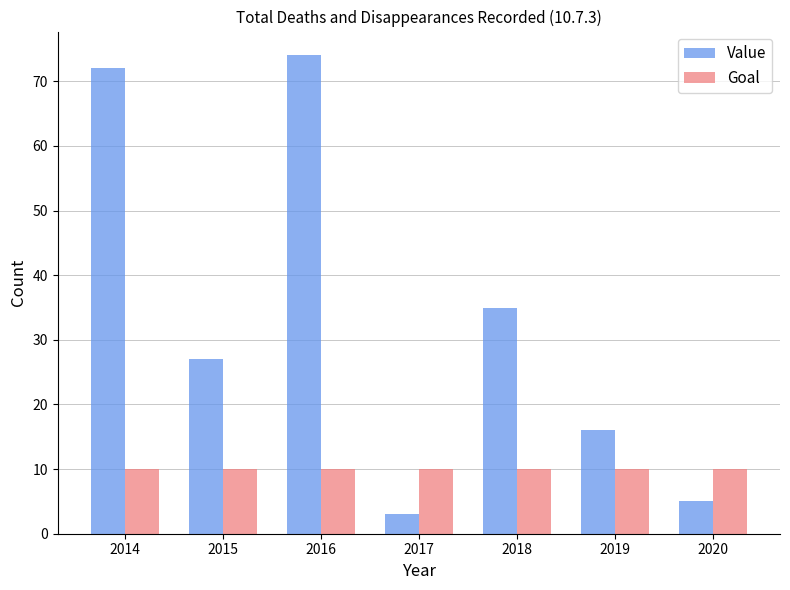

Reading left to right, extract all data points from this chart.

Value: 2014=72	2015=27	2016=74	2017=3	2018=35	2019=16	2020=5
Goal: 2014=10	2015=10	2016=10	2017=10	2018=10	2019=10	2020=10